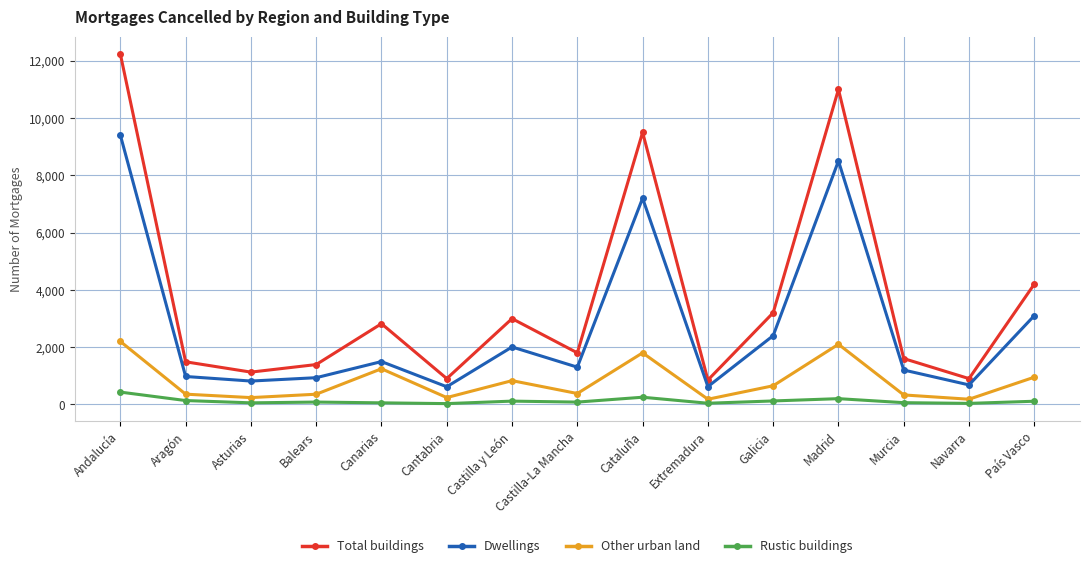

What is the maximum value shown in the chart?

12234